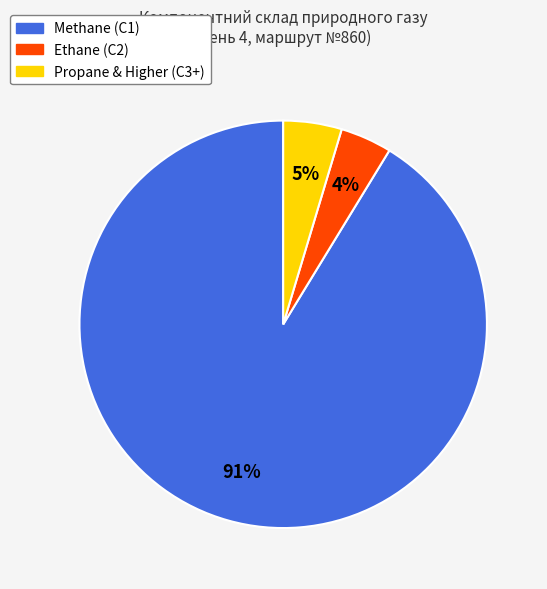

Which category has the smallest portion of the pie?

Ethane (С2)